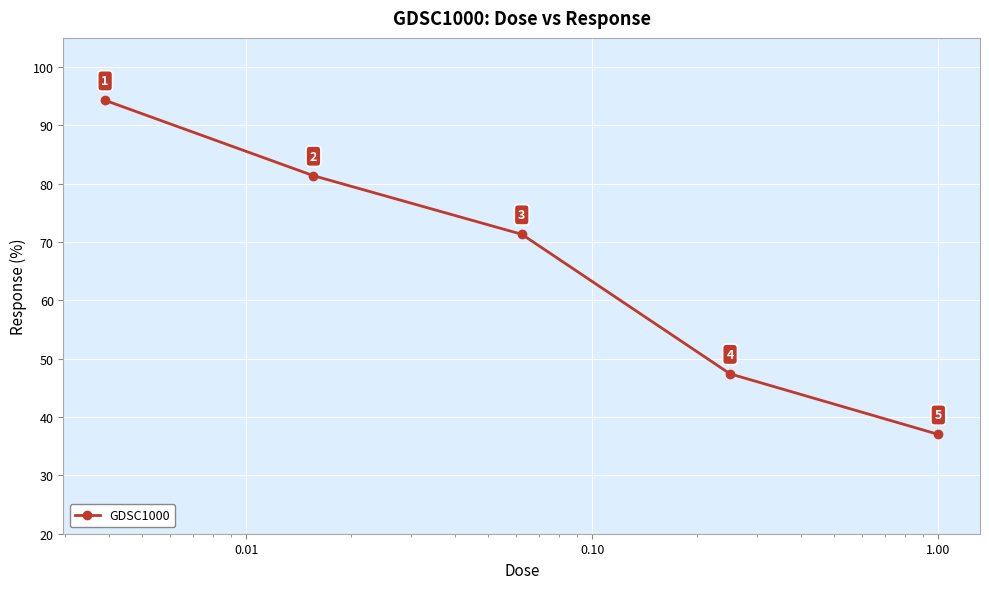

What is the difference between the second highest and minimum values?

44.4